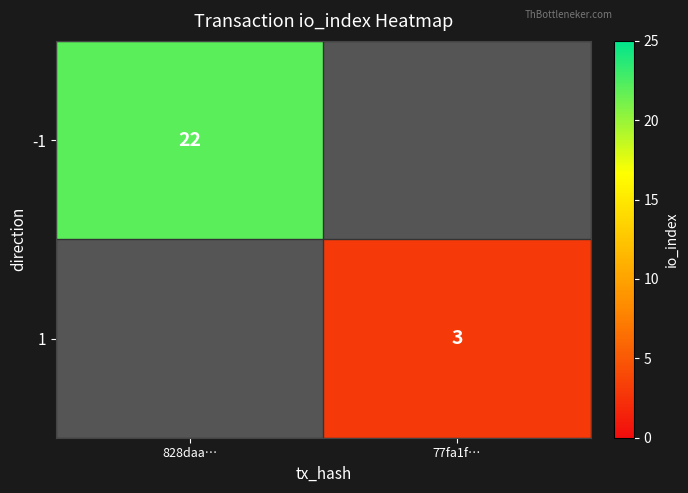

What is the smallest value displayed?

3.0